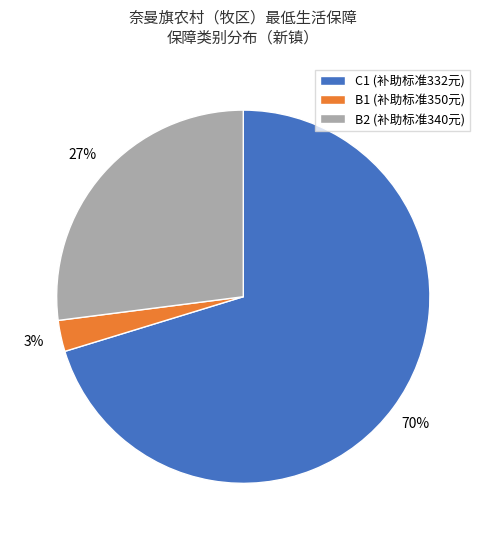

Do B1 (补助标准350元) and C1 (补助标准332元) together represent more than half of the pie?

Yes